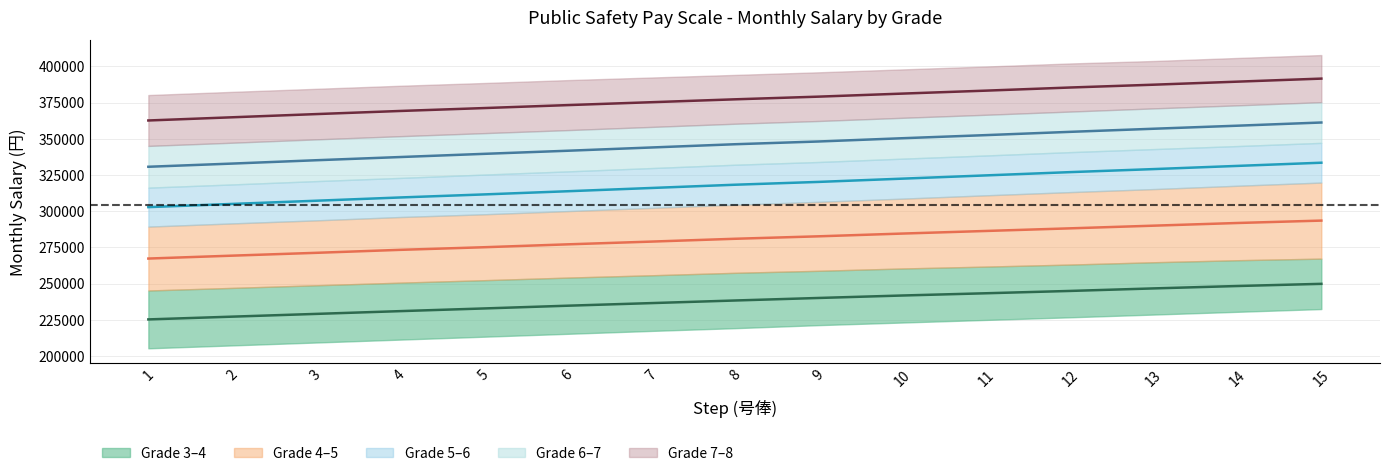

At which label does Grade 3-4 mid reach its minimum?

1